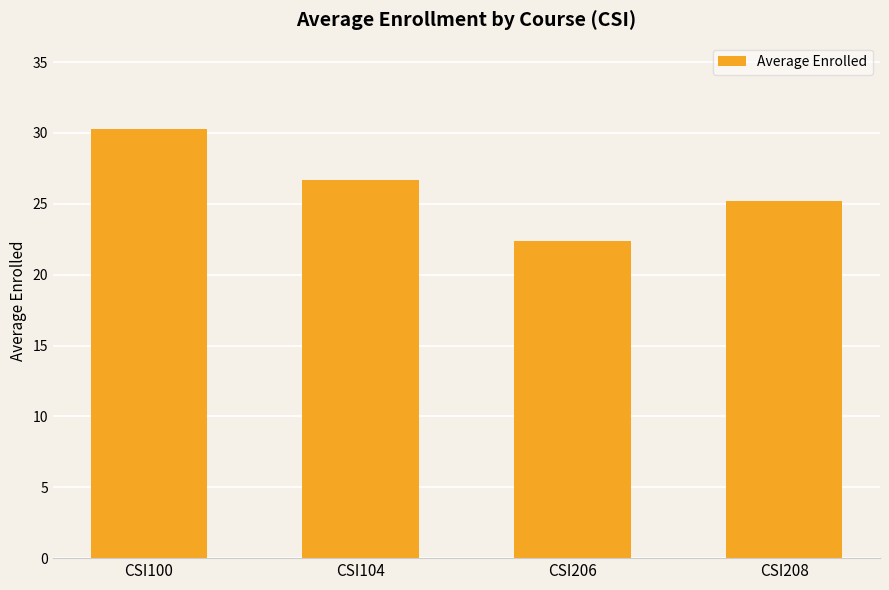

Reading right to left, what are all the values shown in this chart?

25.2	22.4	26.7	30.3